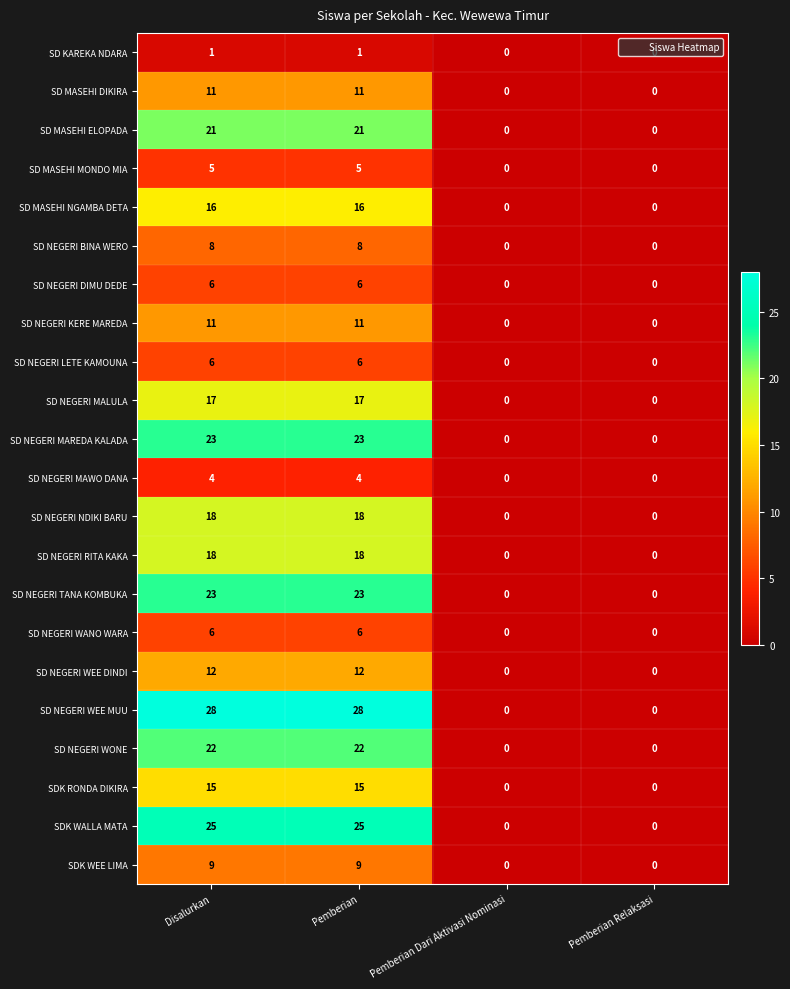

Which series changed the most between Pemberian and Pemberian Dari Aktivasi Nominasi?

SD NEGERI WEE MUU